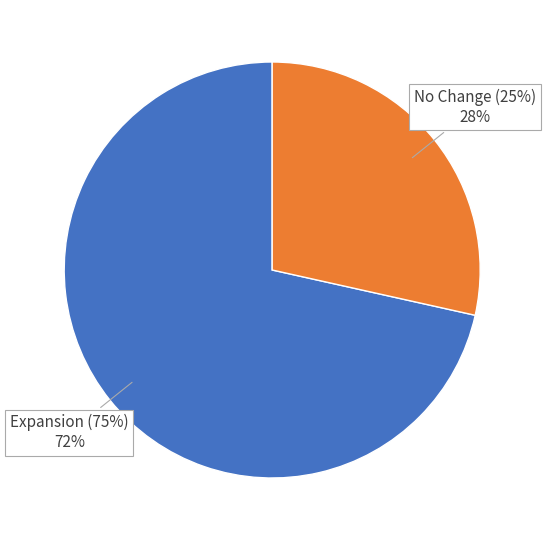

Is the sum of Expansion (75%) and No Change (25%) greater than half?

Yes